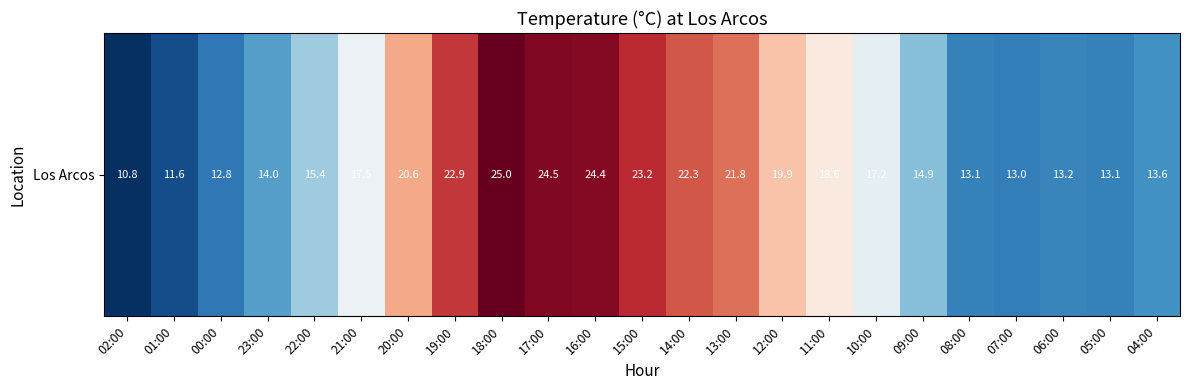

What is the sum of the values at 20:00 and 08:00?

33.7